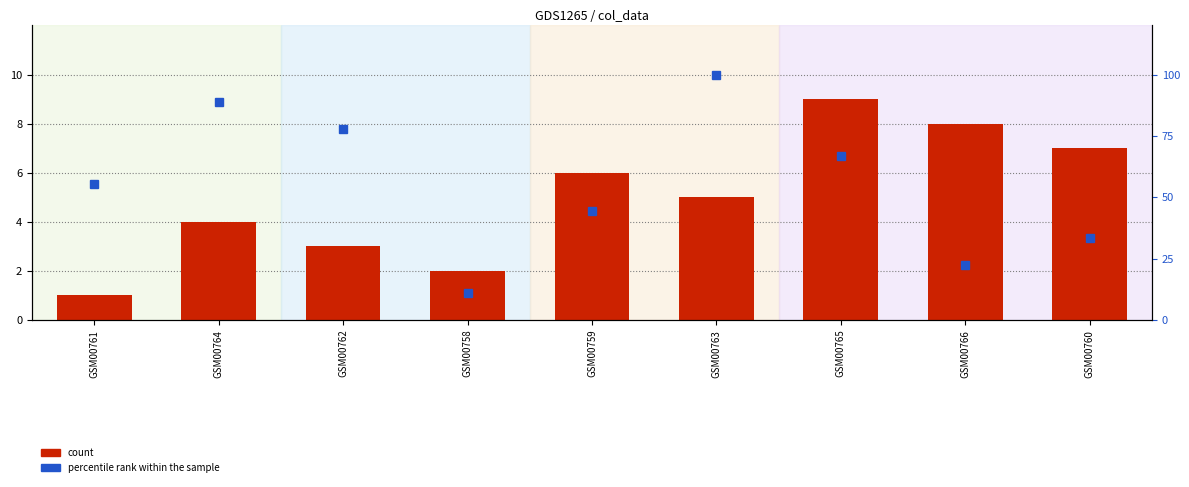

Which series has the widest spread of values?

percentile rank within the sample